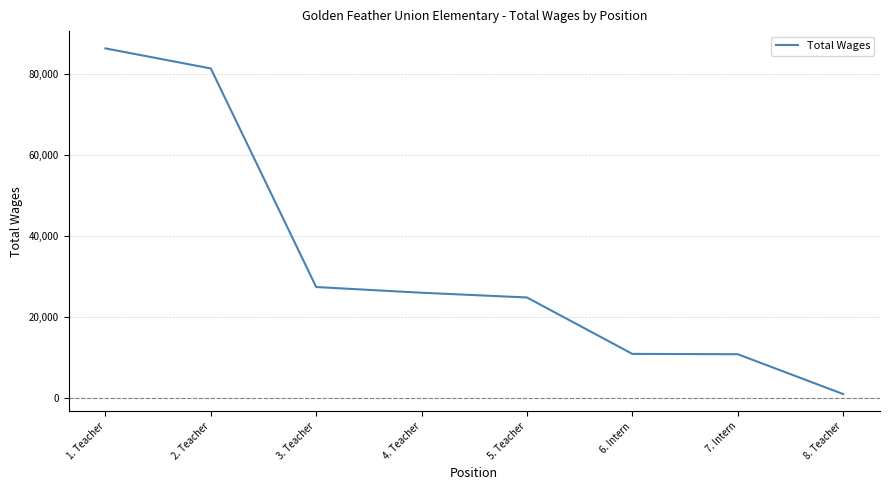

What is the change in value from 2. Teacher to 6. Intern?

-70406